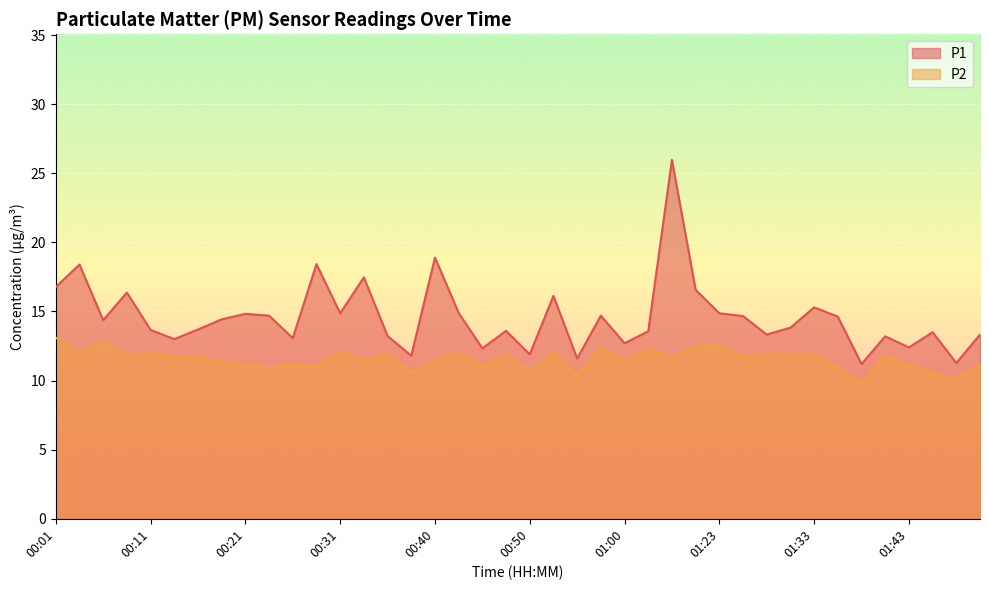

List the series in order of their peak value, lowest first.

P2, P1